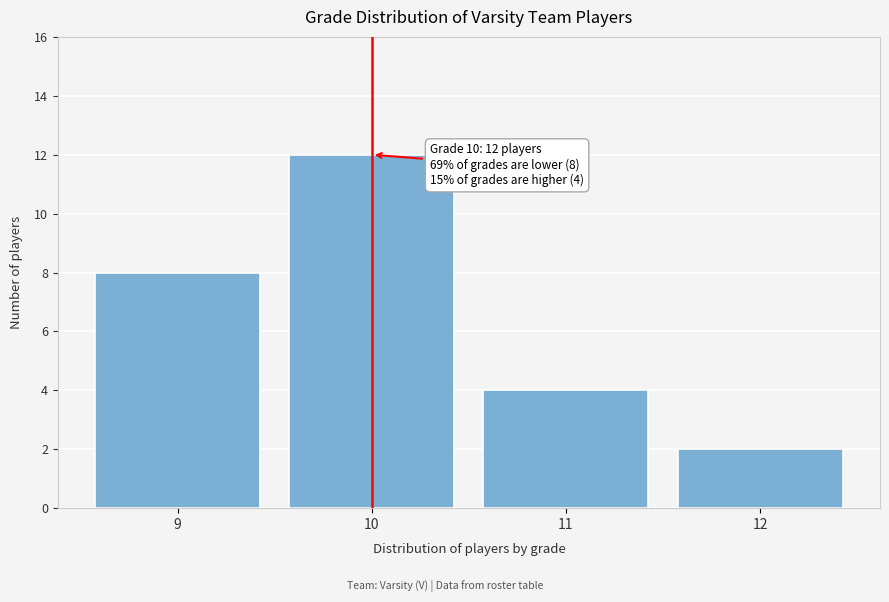

Reading left to right, extract all data points from this chart.

9=8	10=12	11=4	12=2